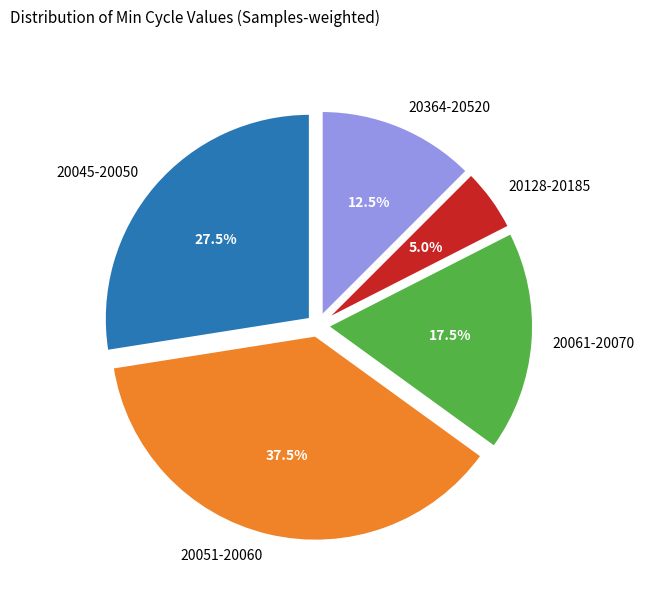

Which category has the smallest portion of the pie?

20128-20185